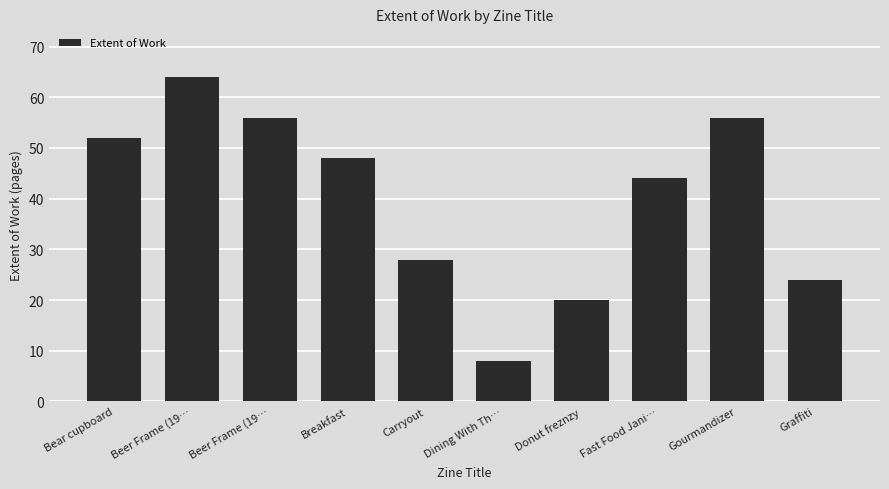

Reading left to right, transcribe all the data shown in this chart.

52	64	56	48	28	8	20	44	56	24